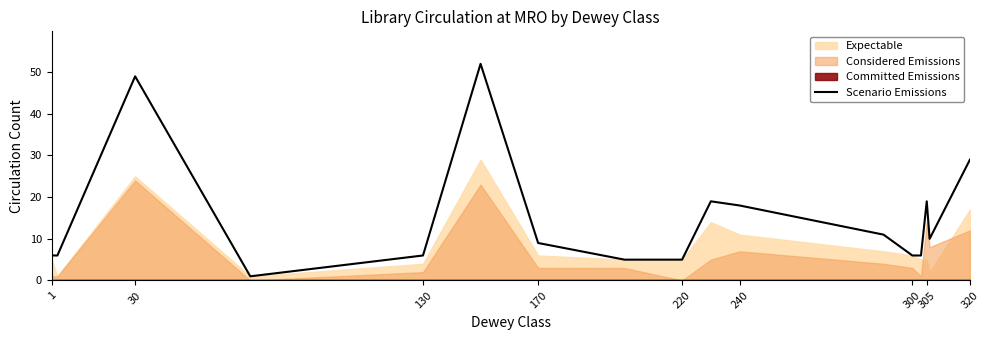

What is the difference between the maximum and minimum values?

51